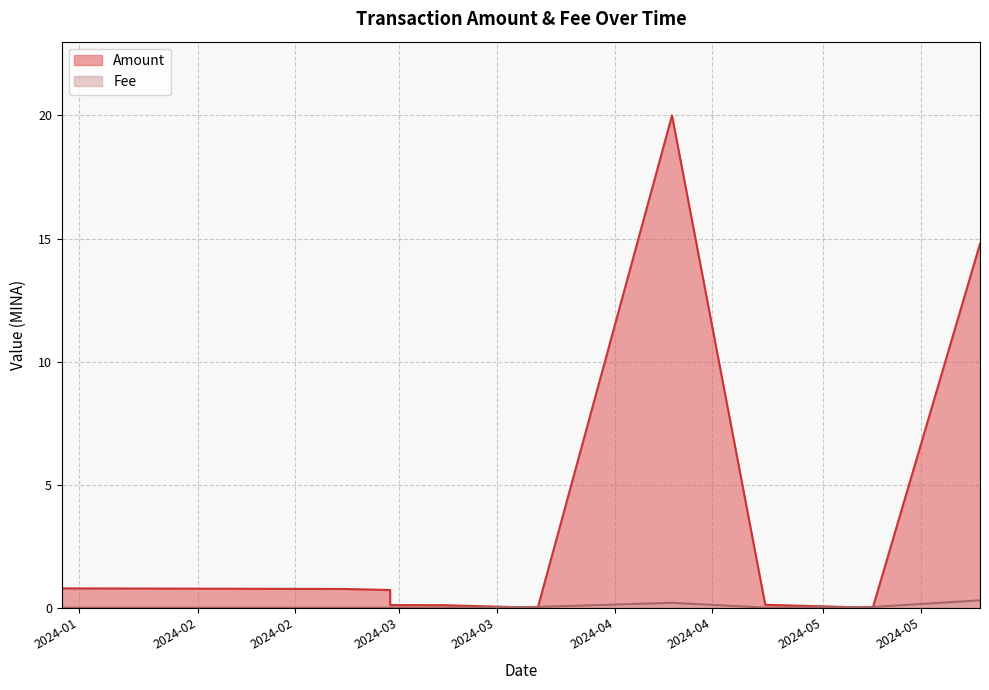

List the labels in order of value, largest first.

2024-05-23 12:27:00, 2024-04-09 05:21:00, 2024-05-08 02:21:00, 2024-03-20 22:03:00, 2024-02-28 16:27:00, 2024-03-07 05:57:00, 2024-04-22 15:12:00, 2024-01-12 11:12:00, 2024-01-12 11:27:00, 2024-02-22 02:03:00, 2024-02-28 16:18:00